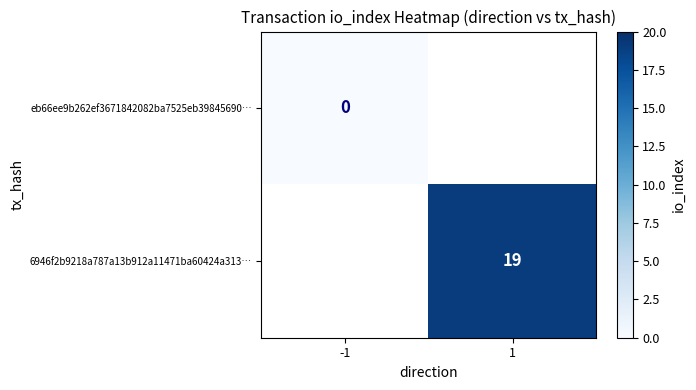

The 6946f2b9218a787a13b912a11471ba60424a313… series shows 19 at 1. True or false?

True